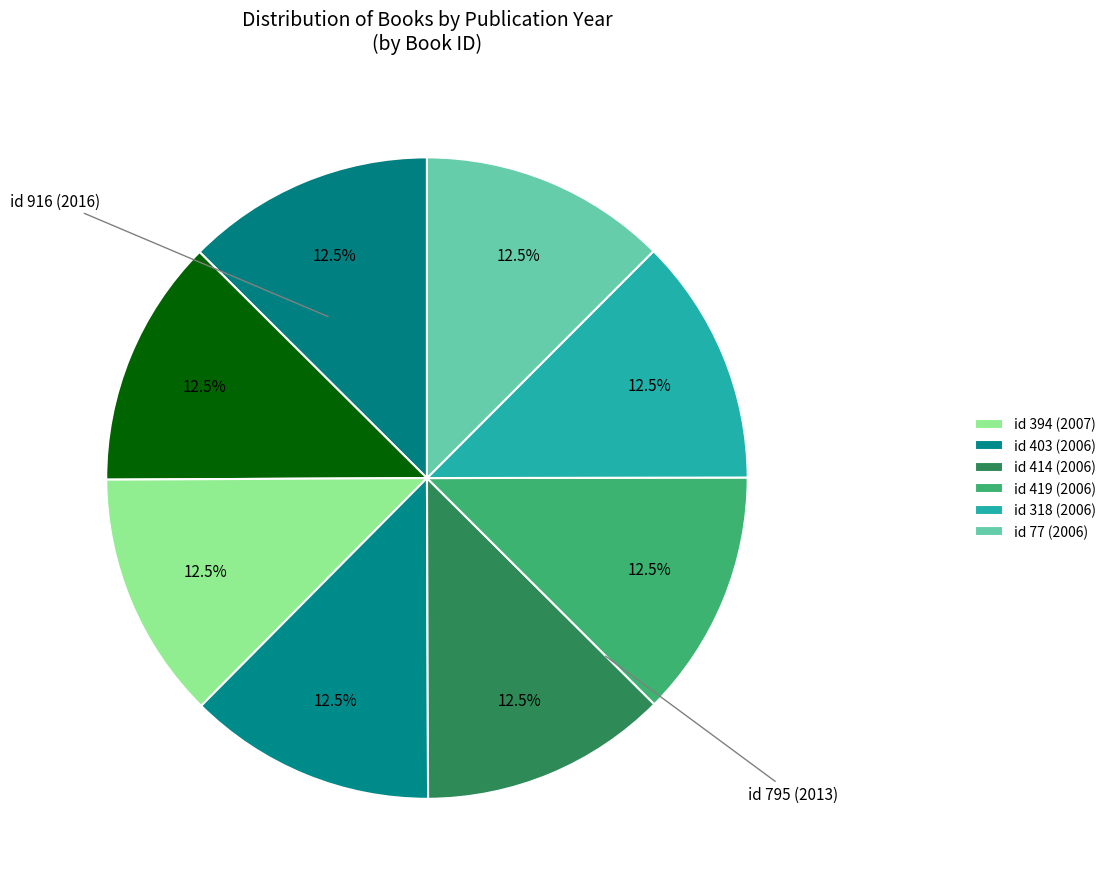

Count the number of slices in the pie.

8